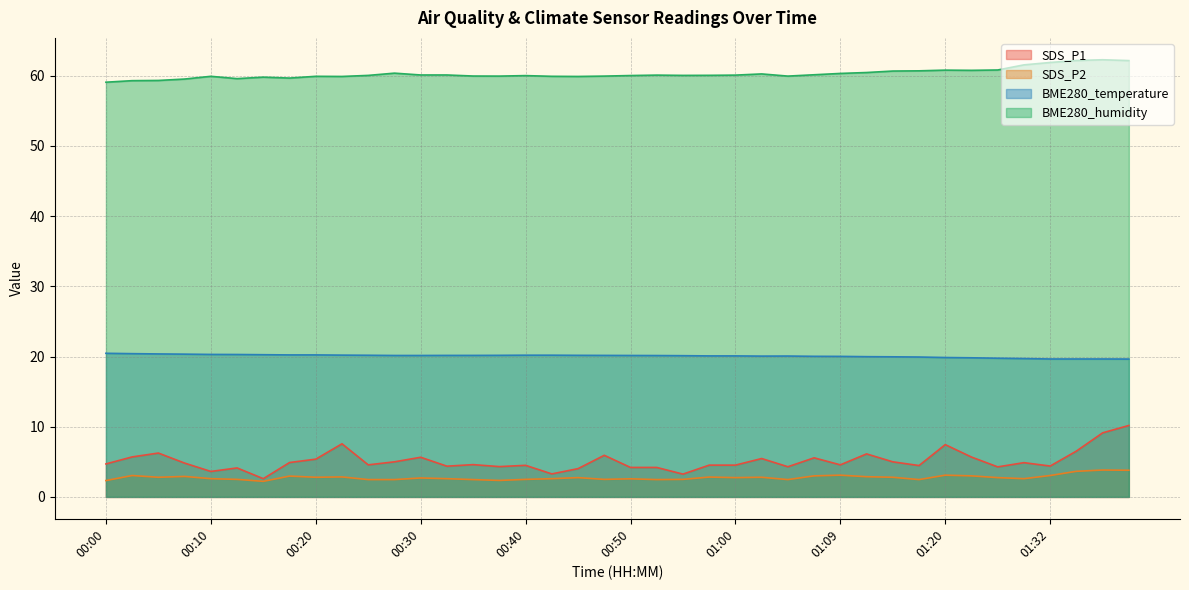

The SDS_P2 series shows 4.9 at 01:20. True or false?

False